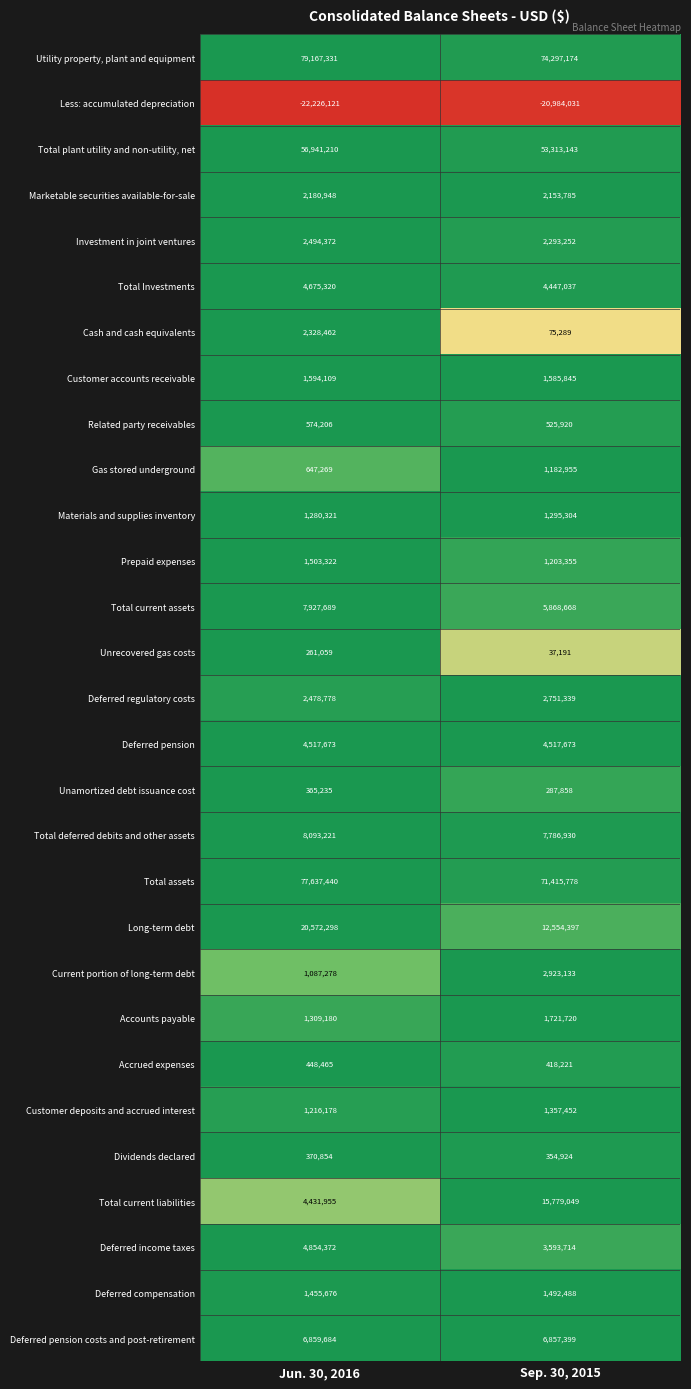

At which category is the sum across all series the highest?

Jun. 30, 2016